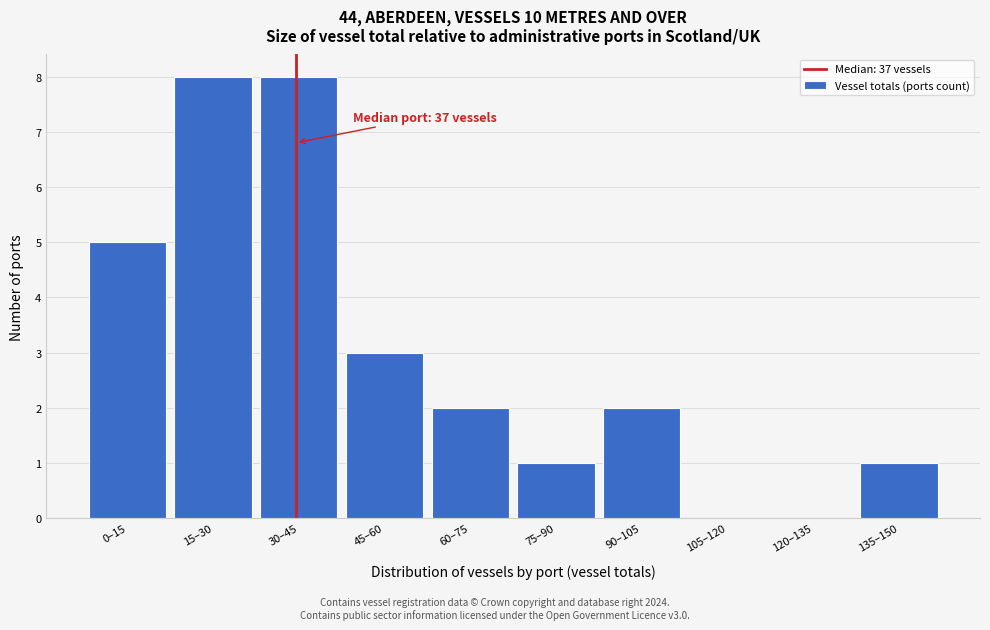

Reading right to left, extract all data points from this chart.

135–150=1	120–135=0	105–120=0	90–105=2	75–90=1	60–75=2	45–60=3	30–45=8	15–30=8	0–15=5